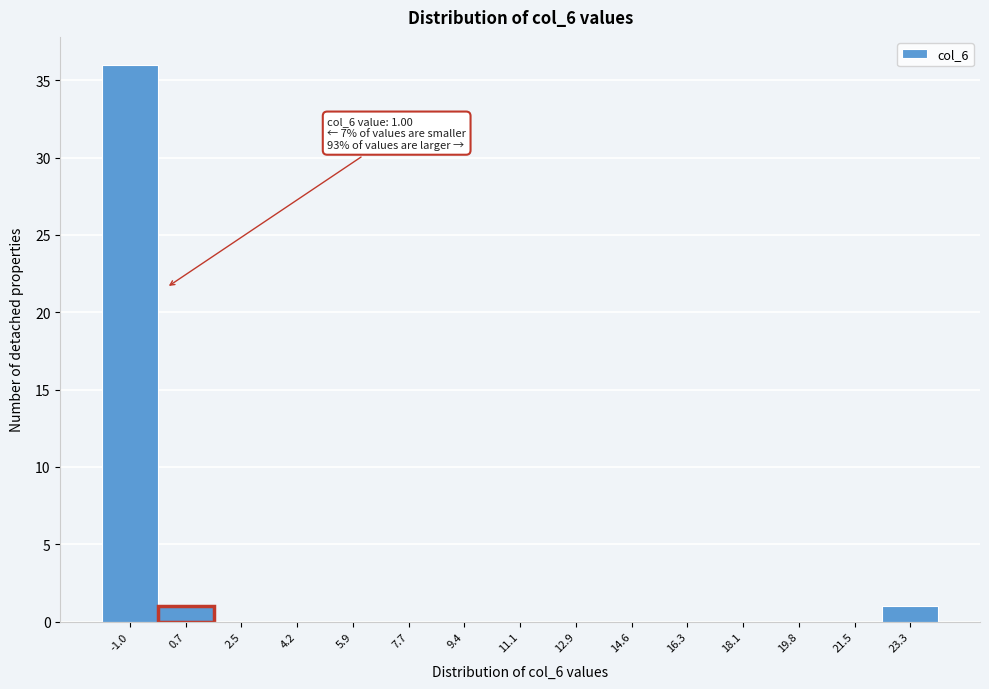

Reading left to right, transcribe all the data shown in this chart.

-1.0=36	0.7=1	2.5=0	4.2=0	5.9=0	7.7=0	9.4=0	11.1=0	12.9=0	14.6=0	16.3=0	18.1=0	19.8=0	21.5=0	23.3=1